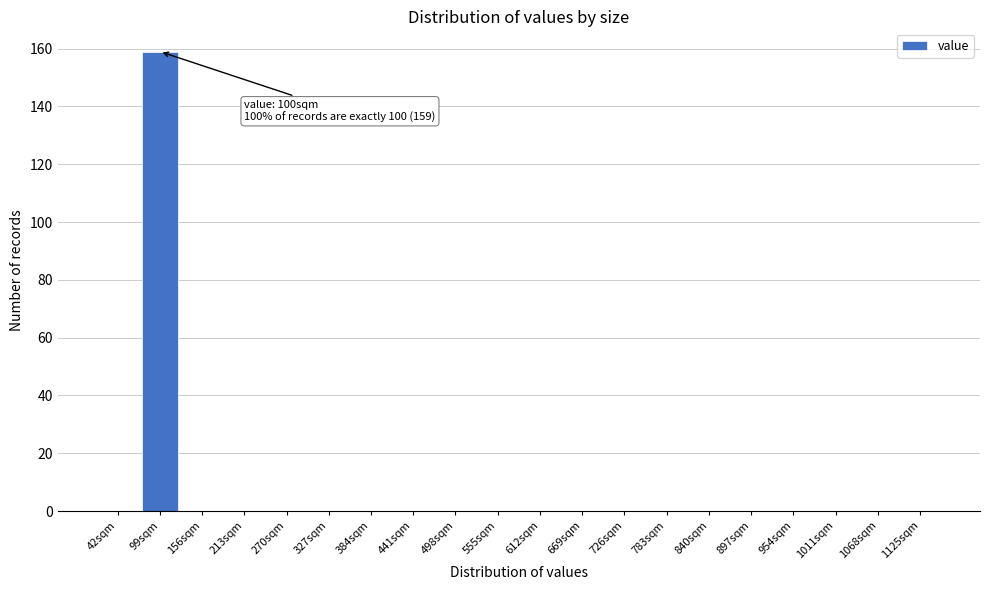

Reading left to right, transcribe all the data shown in this chart.

42sqm=0	99sqm=159	156sqm=0	213sqm=0	270sqm=0	327sqm=0	384sqm=0	441sqm=0	498sqm=0	555sqm=0	612sqm=0	669sqm=0	726sqm=0	783sqm=0	840sqm=0	897sqm=0	954sqm=0	1011sqm=0	1068sqm=0	1125sqm=0